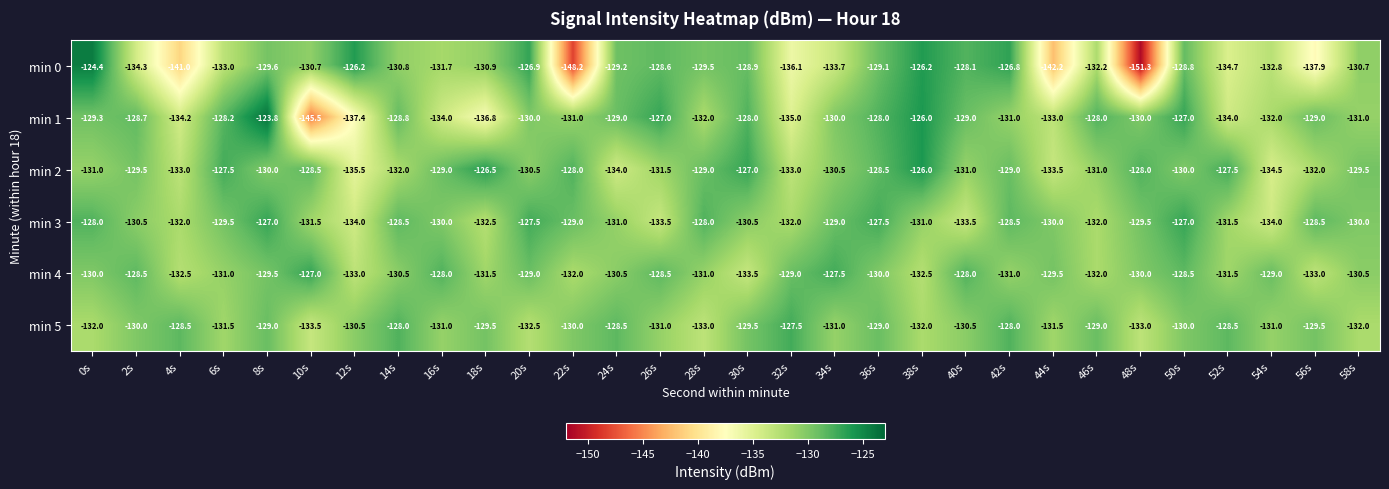

At which category is the sum across all series the highest?

8s